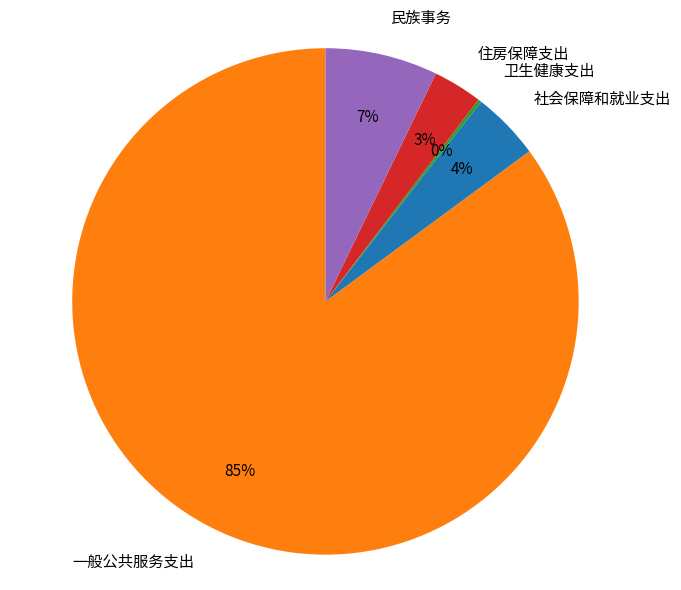

Is the sum of 社会保障和就业支出 and 民族事务 greater than half?

No